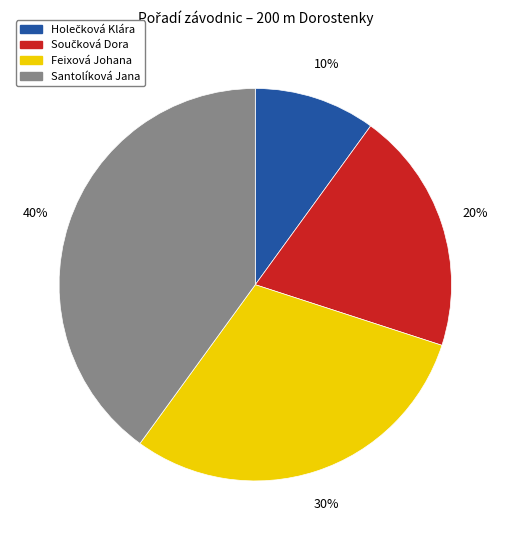

Is there any slice that represents more than half of the pie?

No